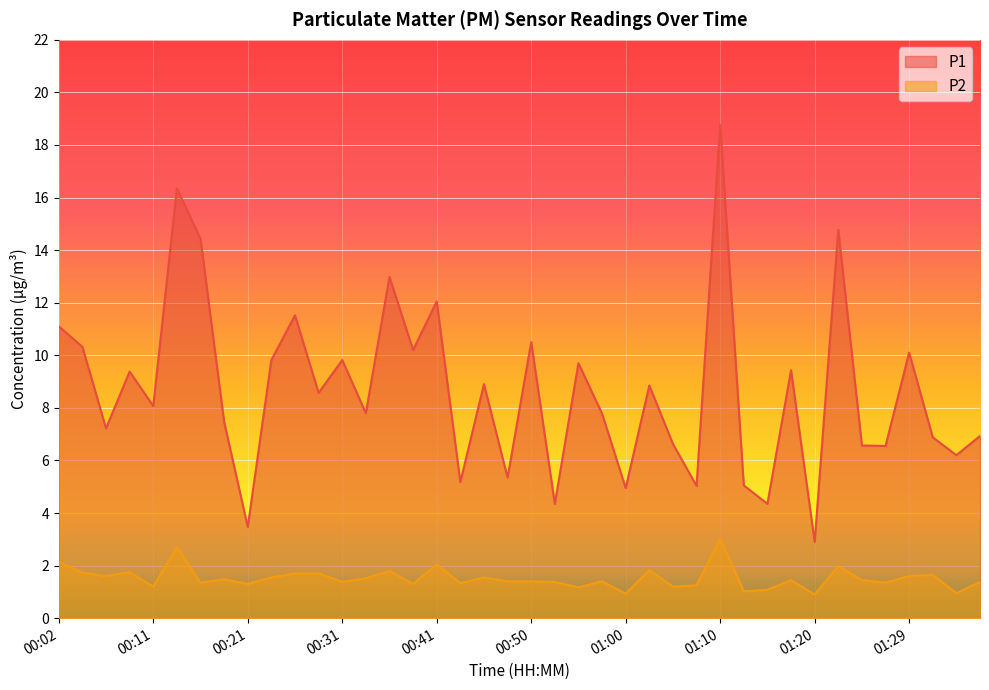

How many lines are shown in the chart?

2